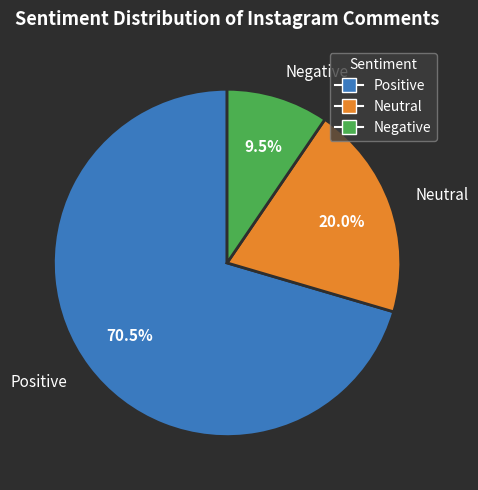

What is the ratio of the value at Neutral to the value at Negative?

2.1